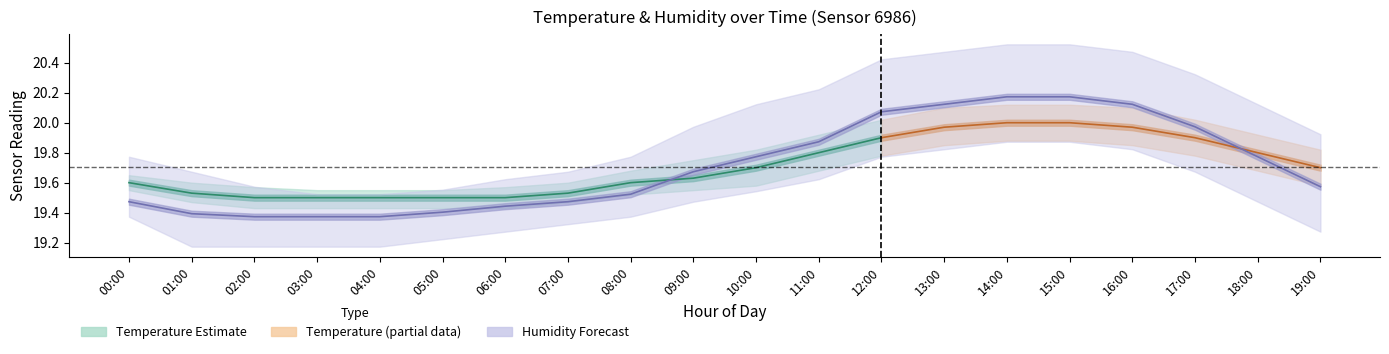

How many categories are shown in the chart?

20